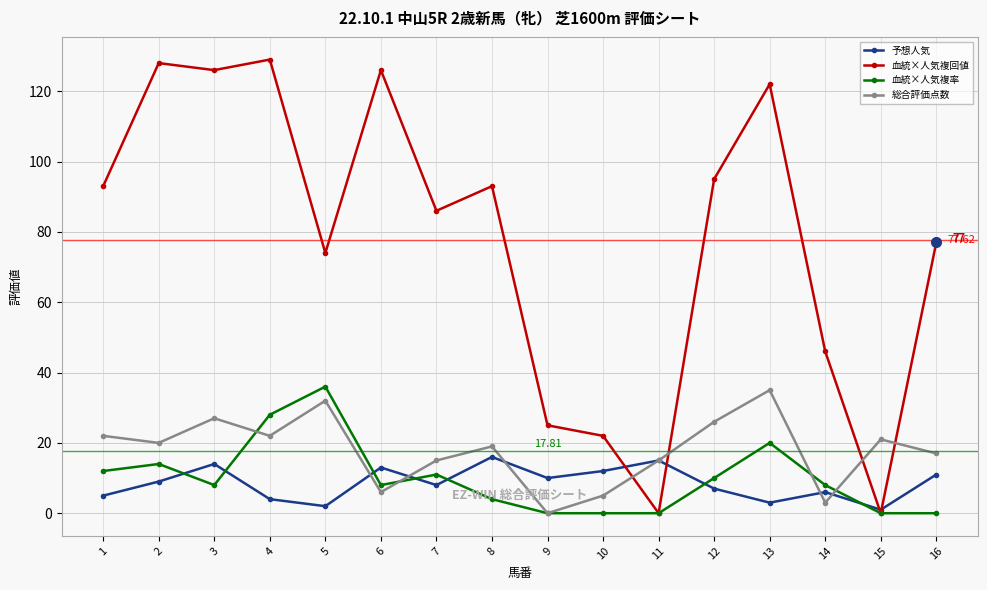

What is the sum of all 予想人気 values?

136